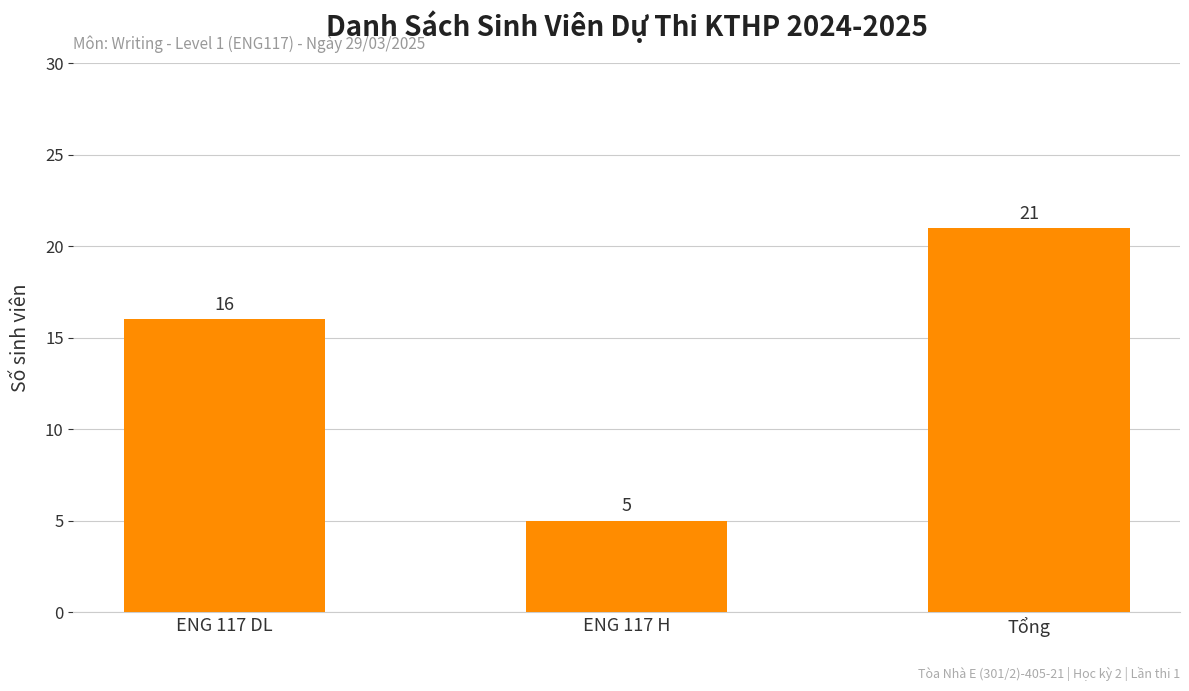

Reading left to right, what are all the values shown in this chart?

ENG 117 DL=16	ENG 117 H=5	Tổng=21